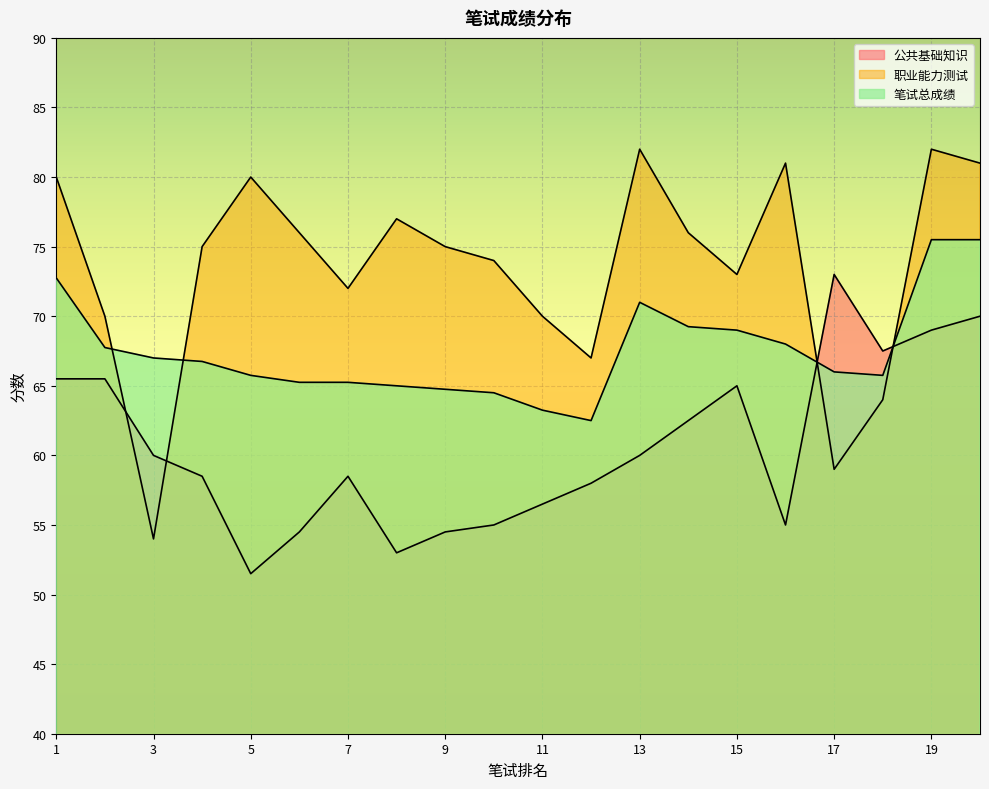

How many interior local valleys does the 笔试总成绩 series have?

2